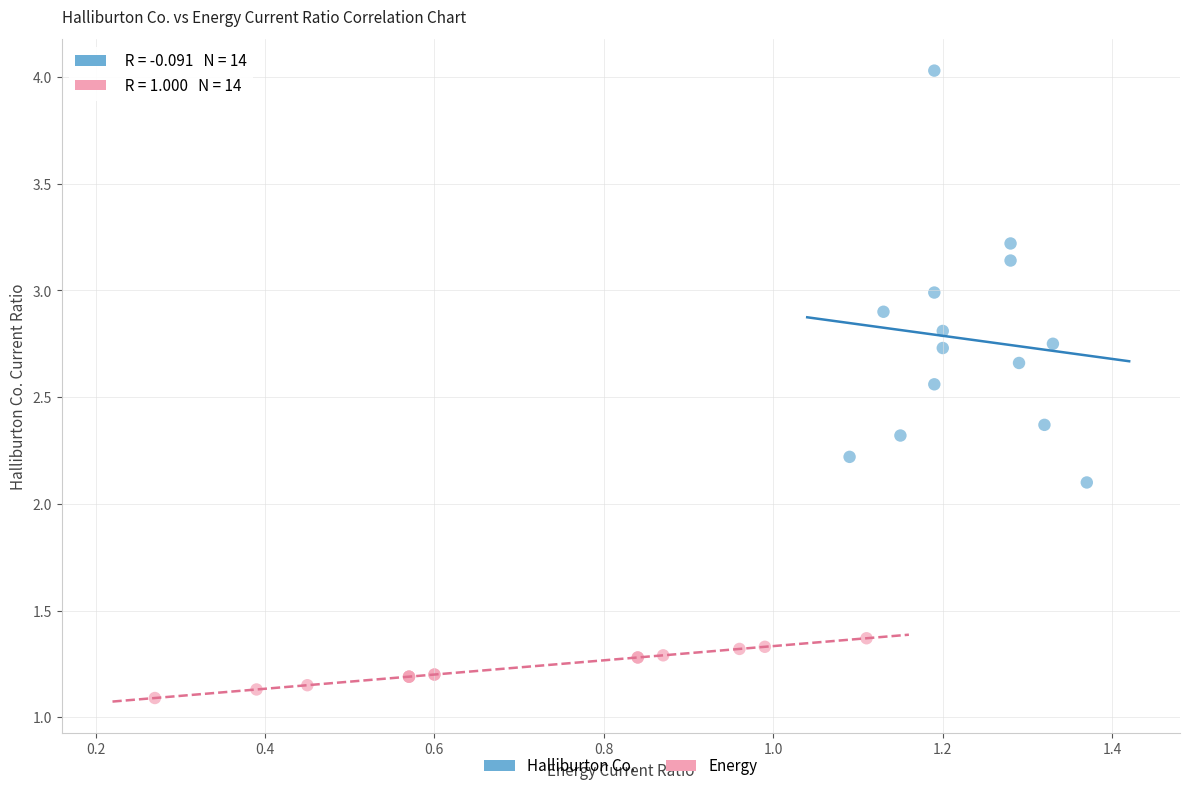

Which series has the largest Y range (max minus min)?

Halliburton Co.